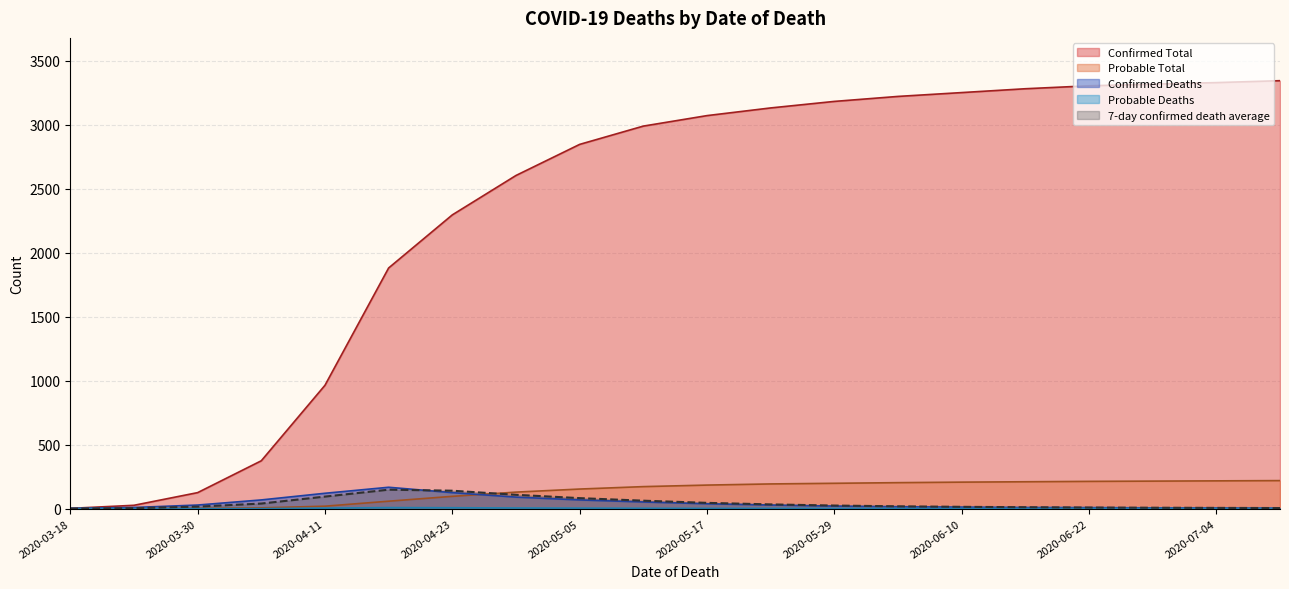

Which series has the largest total across all categories?

Confirmed Total